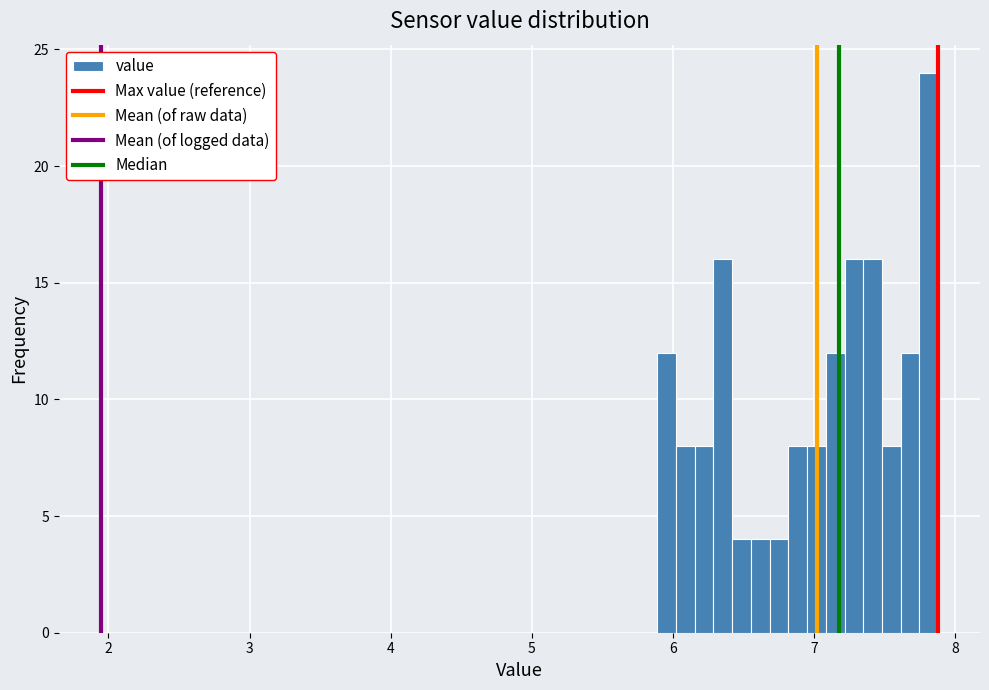

Read against the x-axis, roughly where is the centre of the tallest bar?

7.8